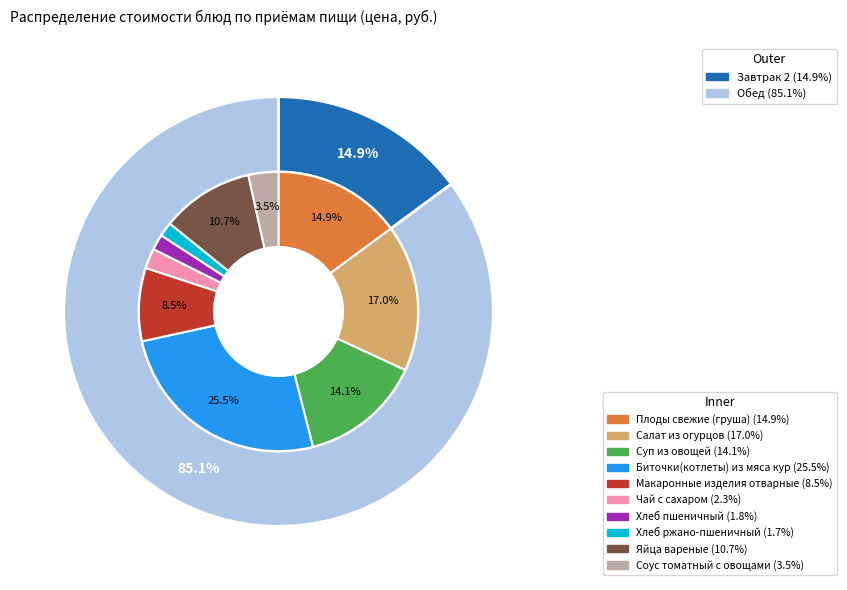

The Соус томатный с овощами slice represents 3% of the pie. True or false?

True